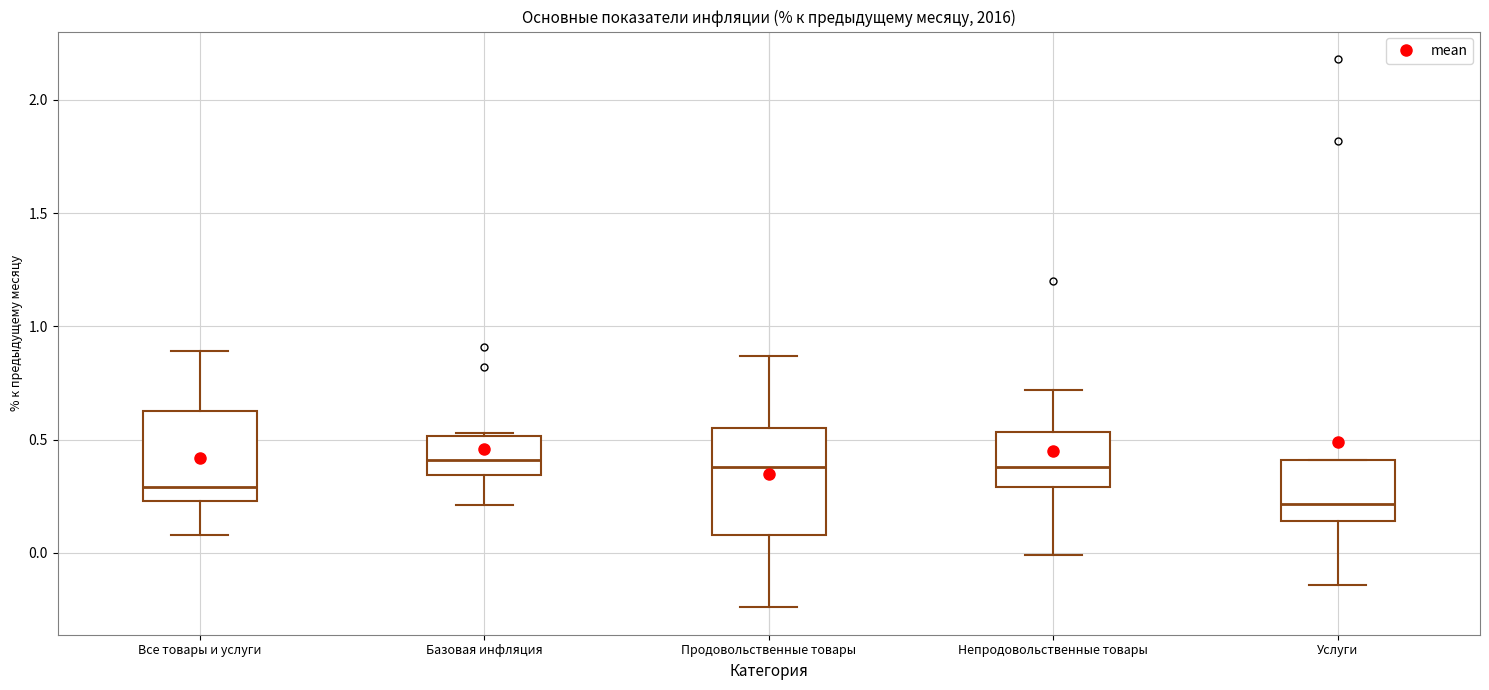

Which box's median line is the lowest?

Услуги